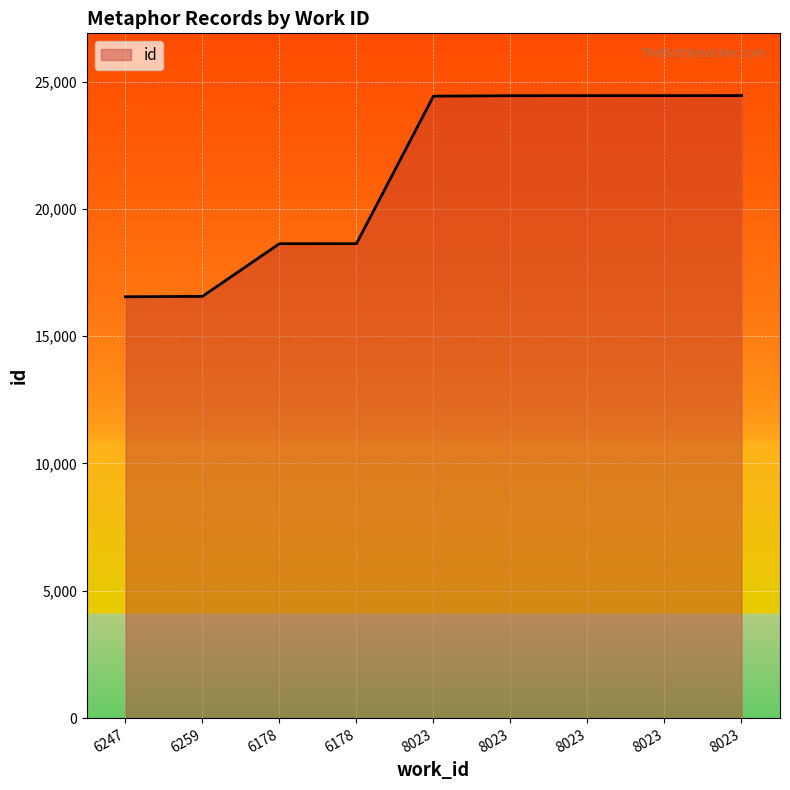

Reading left to right, what are all the values shown in this chart?

6247=16546	6259=16562	6178=18631	6178=18632	8023=24425	8023=24442	8023=24445	8023=24446	8023=24447